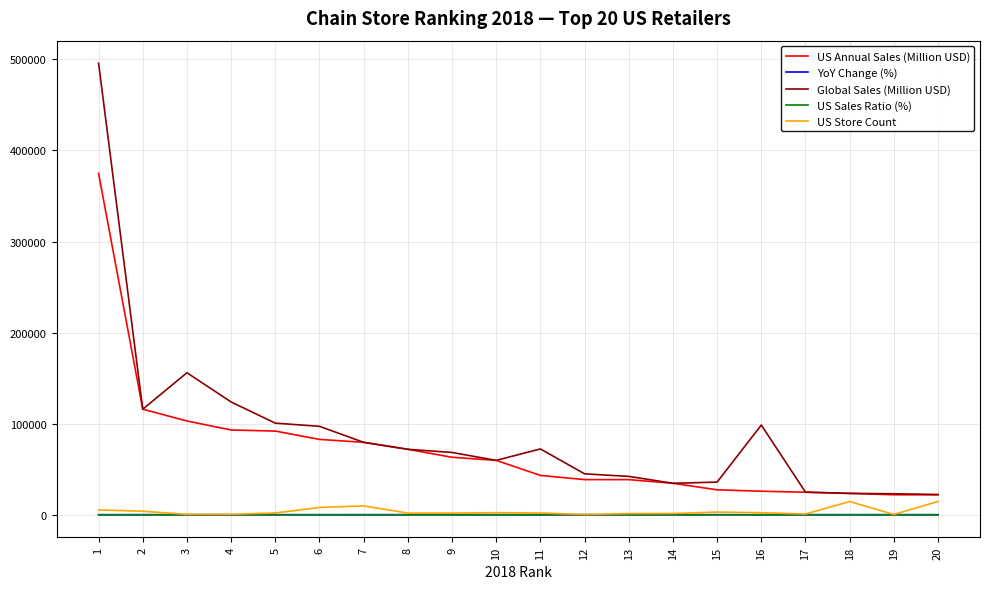

Between 2 and 9, which series saw the biggest shift?

US Annual Sales (Million USD)